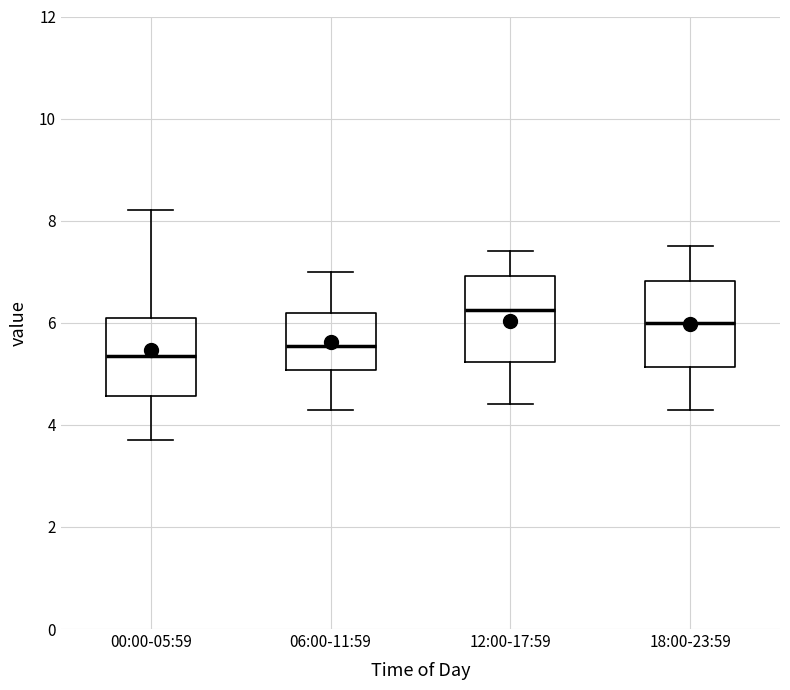

Reading left to right, transcribe this box plot: for each box, give where its median line is, the range the box spans, and where its two whiskers end, as read against the y-axis. The values are not printed on the chart, so give them approximately, as read against the axis.

00:00-05:59: median 5.4, box 4.6 to 6.2, whiskers 3.8 to 8.2
06:00-11:59: median 5.6, box 5.0 to 6.2, whiskers 4.4 to 7.0
12:00-17:59: median 6.2, box 5.2 to 7.0, whiskers 4.4 to 7.4
18:00-23:59: median 6.0, box 5.2 to 6.8, whiskers 4.4 to 7.6